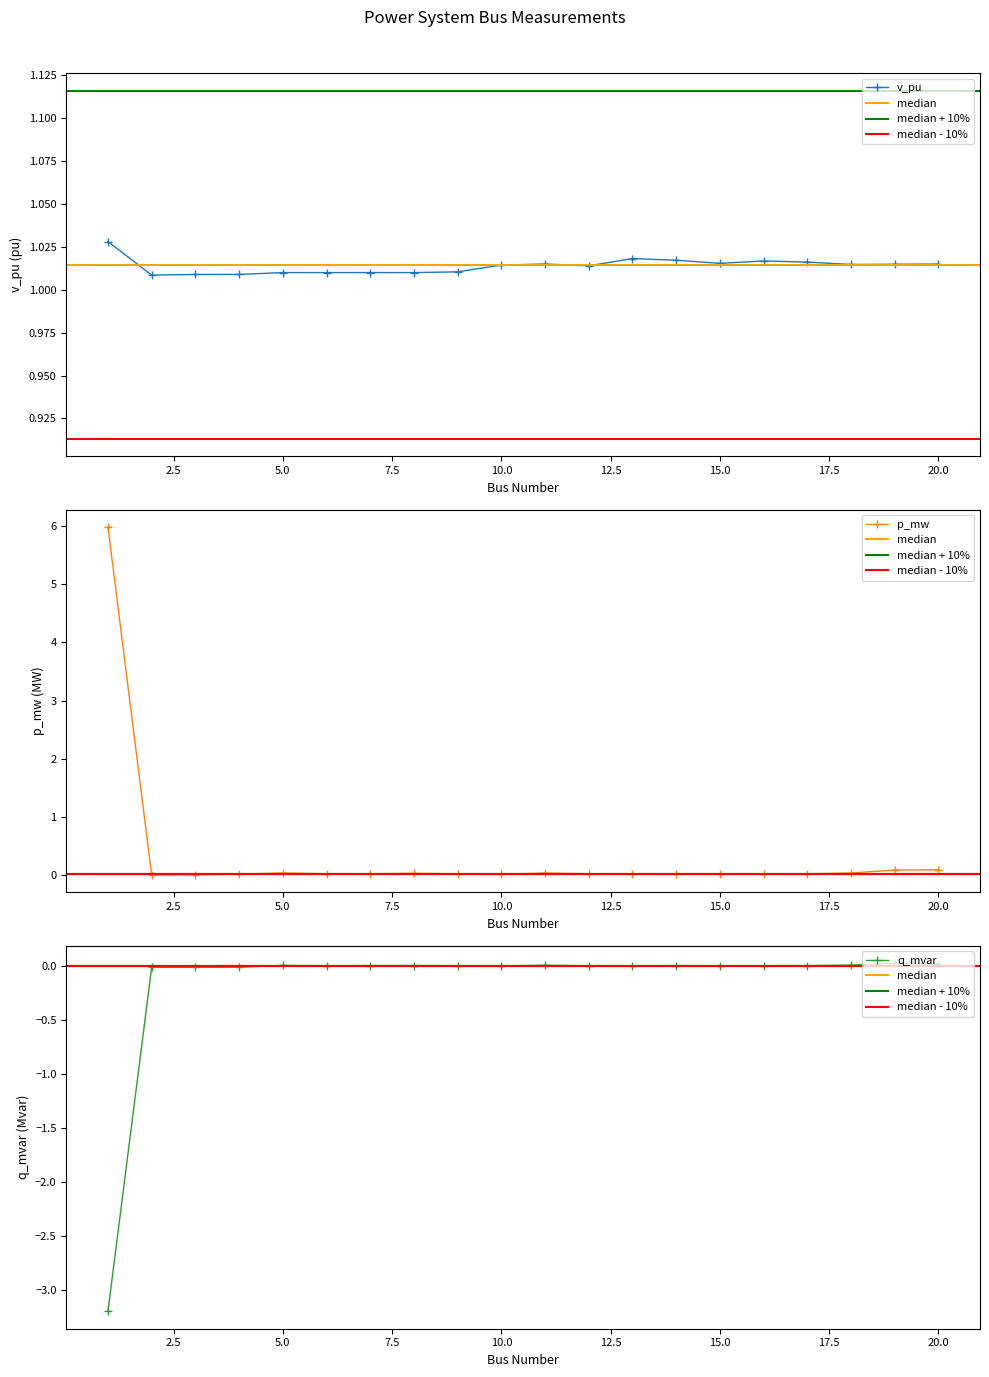

Where do p_mw and v_pu first cross each other?

1 and 2